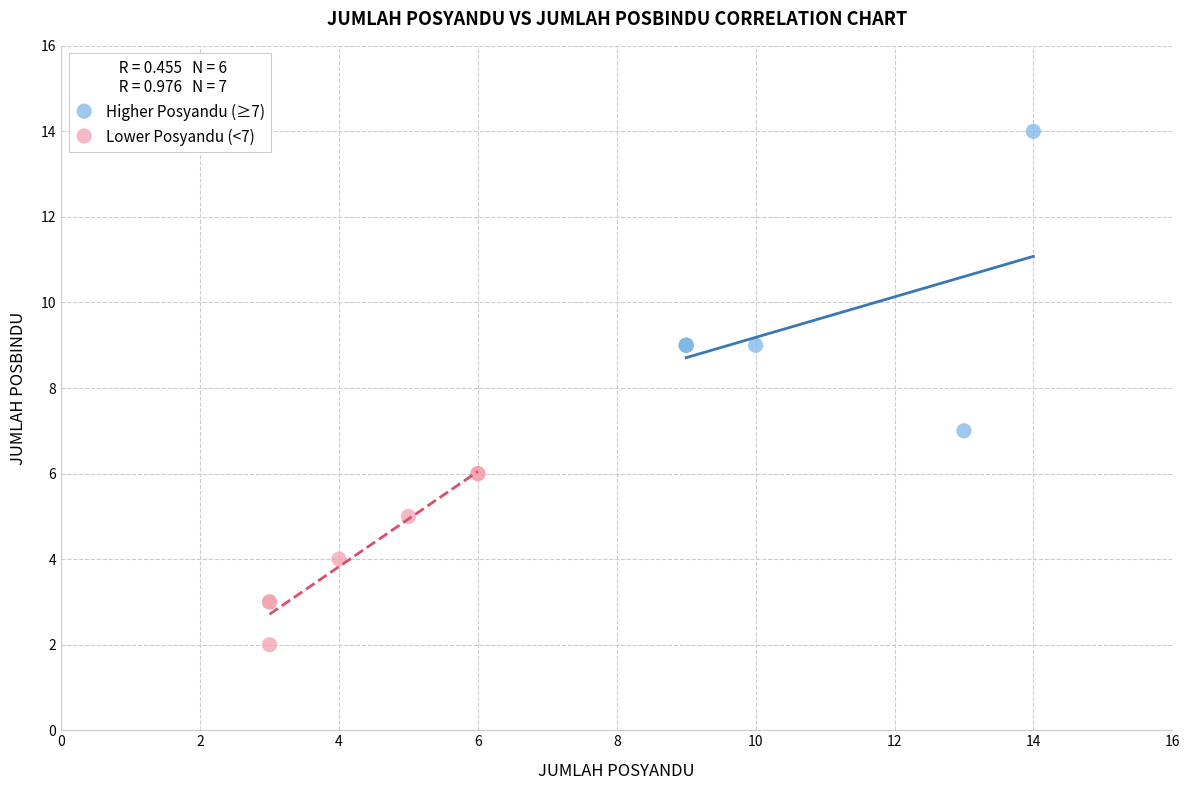

Which series reaches the maximum Y coordinate?

Higher Posyandu (≥7)